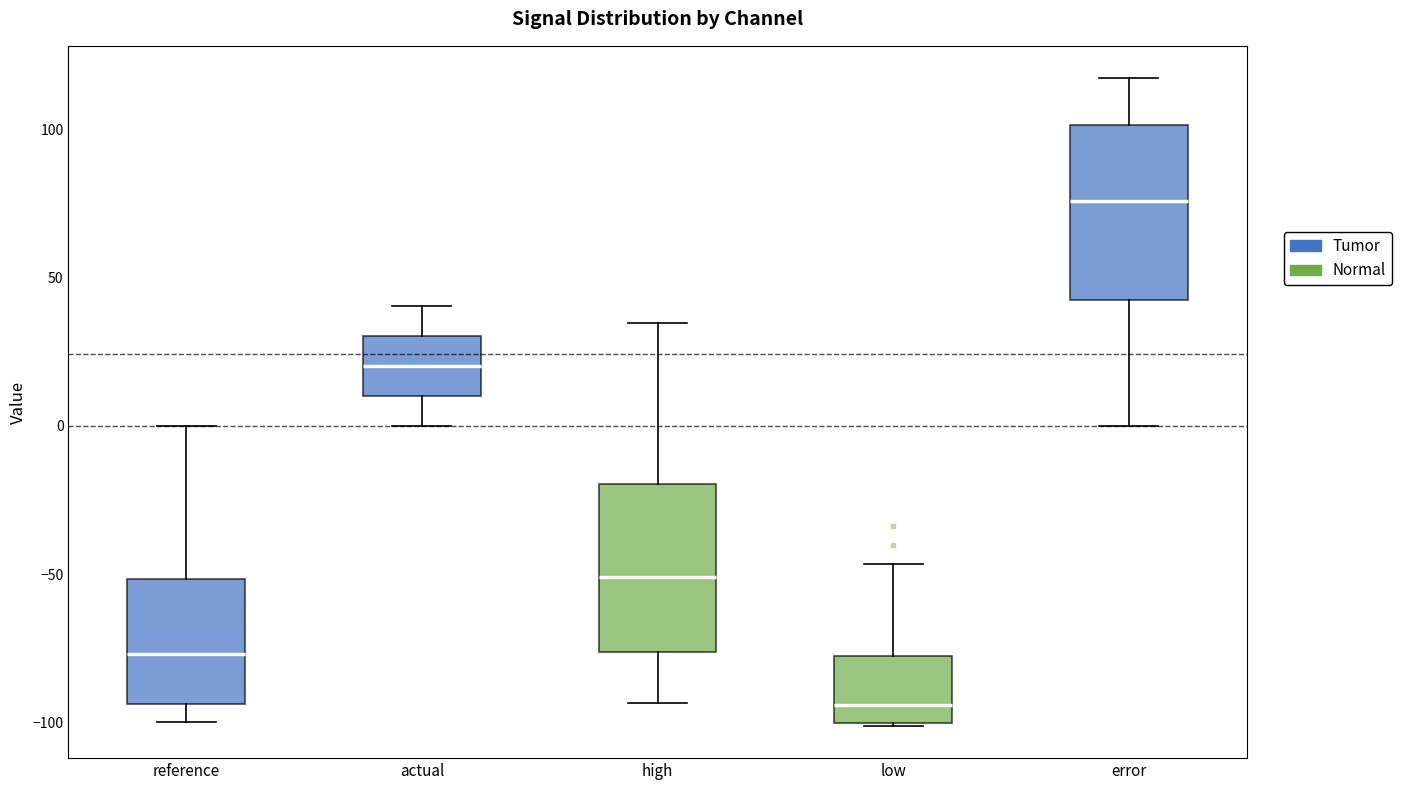

Reading left to right, read every box against the y-axis: the position of its median line, the range the box covers, and the ends of its whiskers. The values are not printed on the chart, so give them approximately, as read against the axis.

reference: median -75, box -95 to -50, whiskers -100 to 0
actual: median 20, box 10 to 30, whiskers 0 to 40
high: median -50, box -75 to -20, whiskers -95 to 35
low: median -95, box -100 to -80, whiskers -100 to -45
error: median 75, box 40 to 100, whiskers 0 to 115